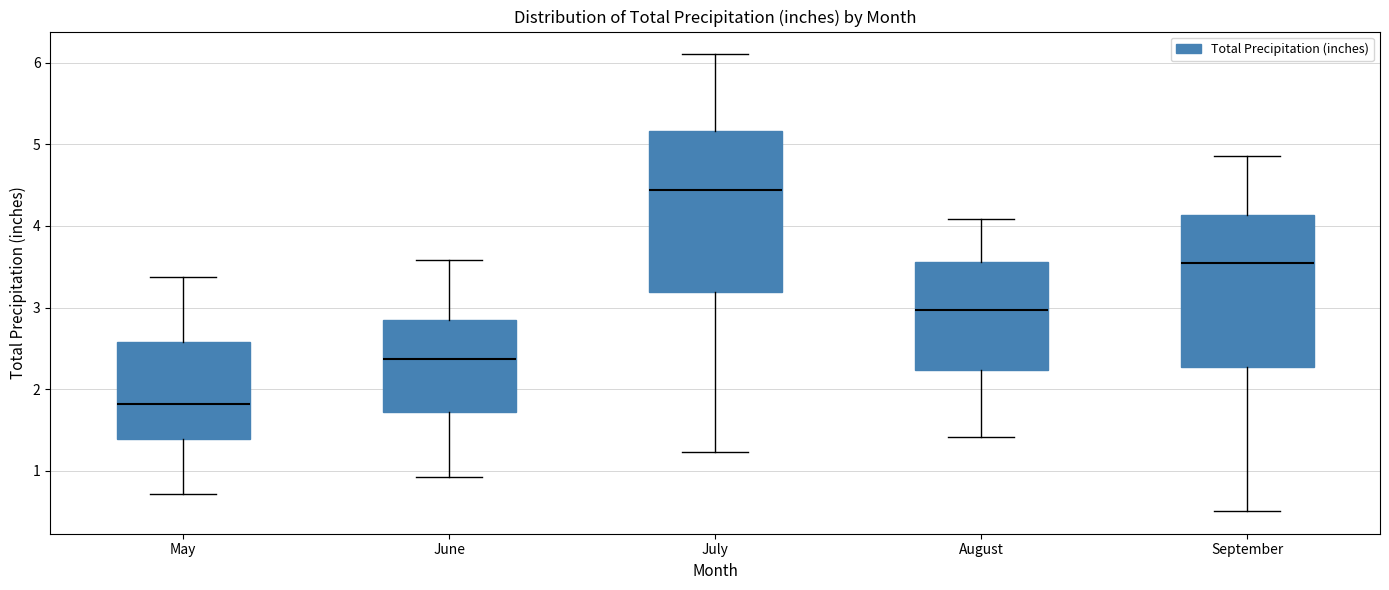

Reading left to right, read every box against the y-axis: the position of its median line, the range the box covers, and the ends of its whiskers. The values are not printed on the chart, so give them approximately, as read against the axis.

May: median 1.8, box 1.4 to 2.6, whiskers 0.7 to 3.4
June: median 2.4, box 1.7 to 2.8, whiskers 0.9 to 3.6
July: median 4.4, box 3.2 to 5.2, whiskers 1.2 to 6.1
August: median 3.0, box 2.2 to 3.6, whiskers 1.4 to 4.1
September: median 3.5, box 2.3 to 4.1, whiskers 0.5 to 4.9